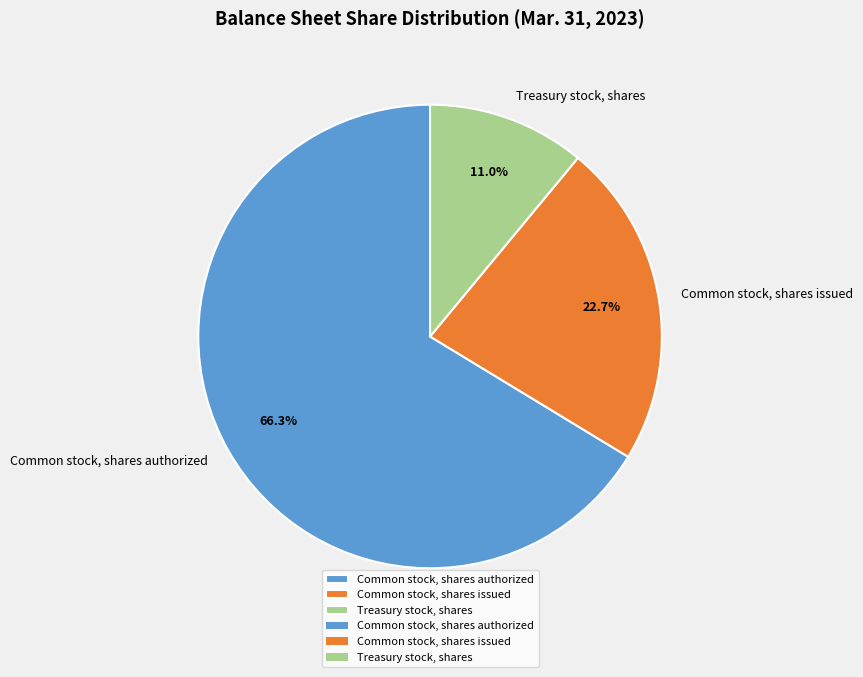

To the nearest percent, what portion does Treasury stock, shares represent?

11%